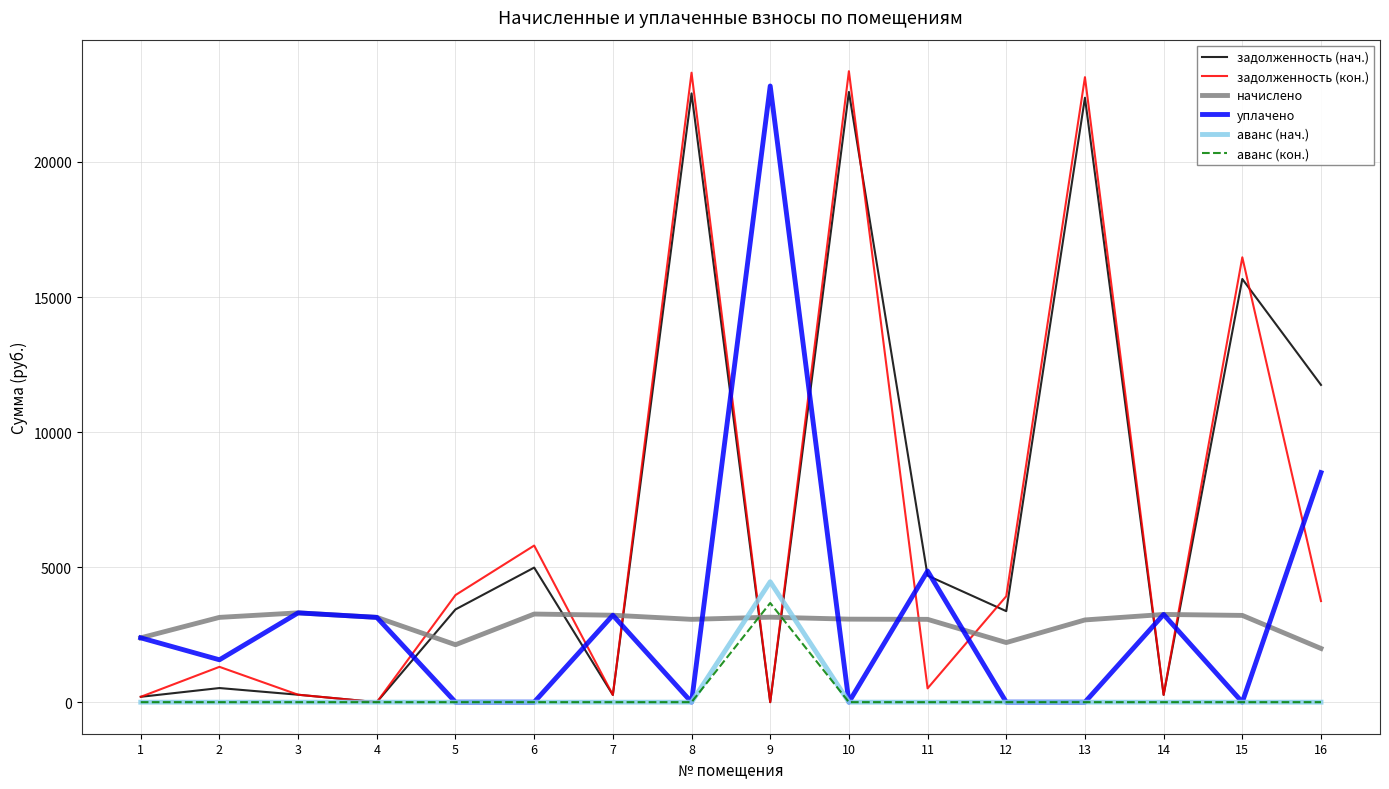

What is the highest value of the аванс (кон.) series?

3671.9